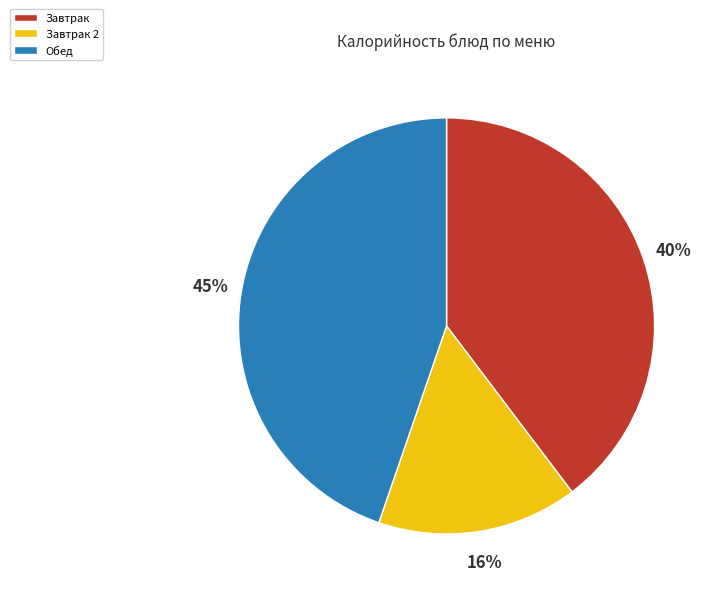

Between Завтрак and Обед, which is larger?

Обед